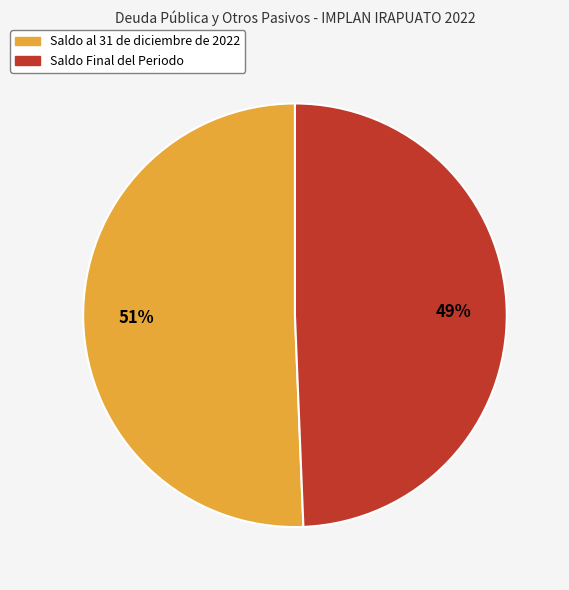

How many segments does this pie chart have?

2